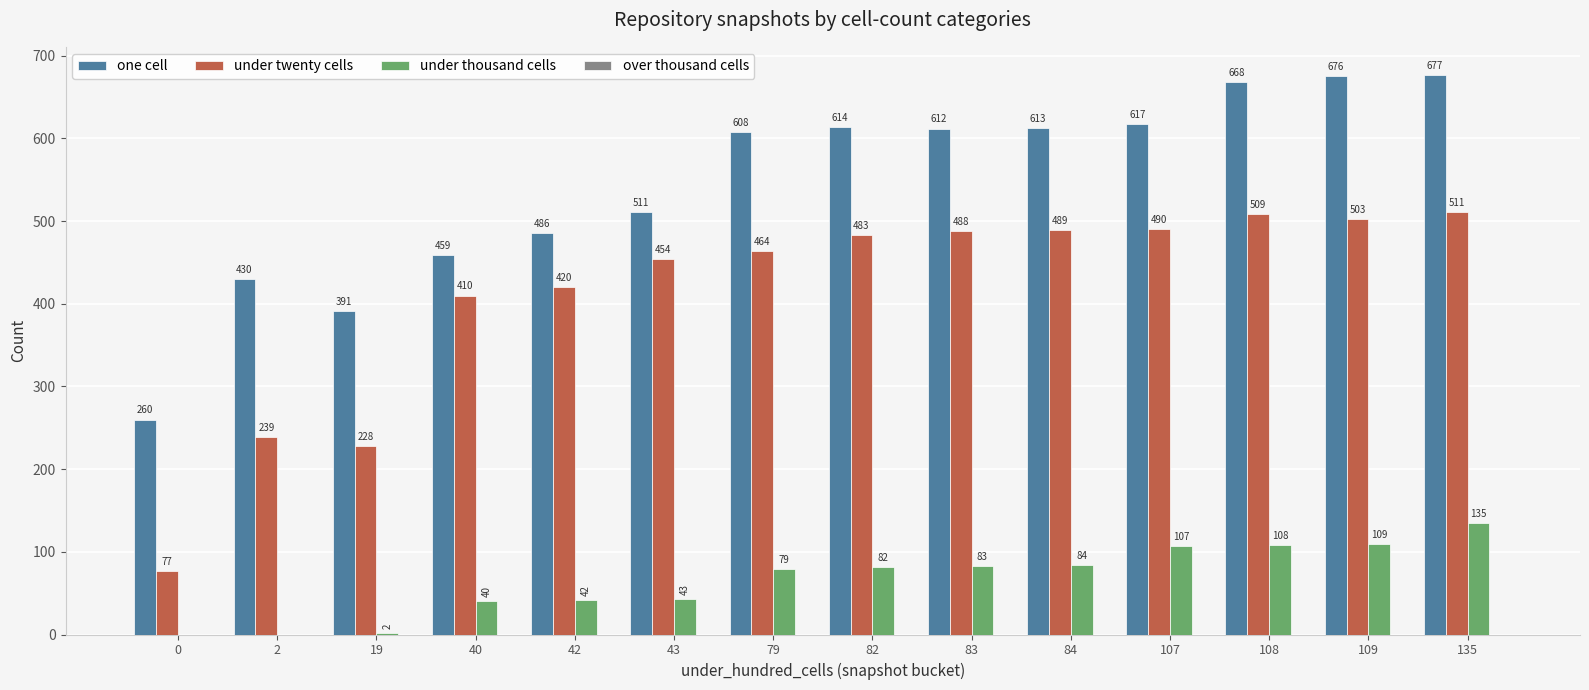

Is the value of one cell at 2 greater than the value of under twenty cells at 0?

Yes